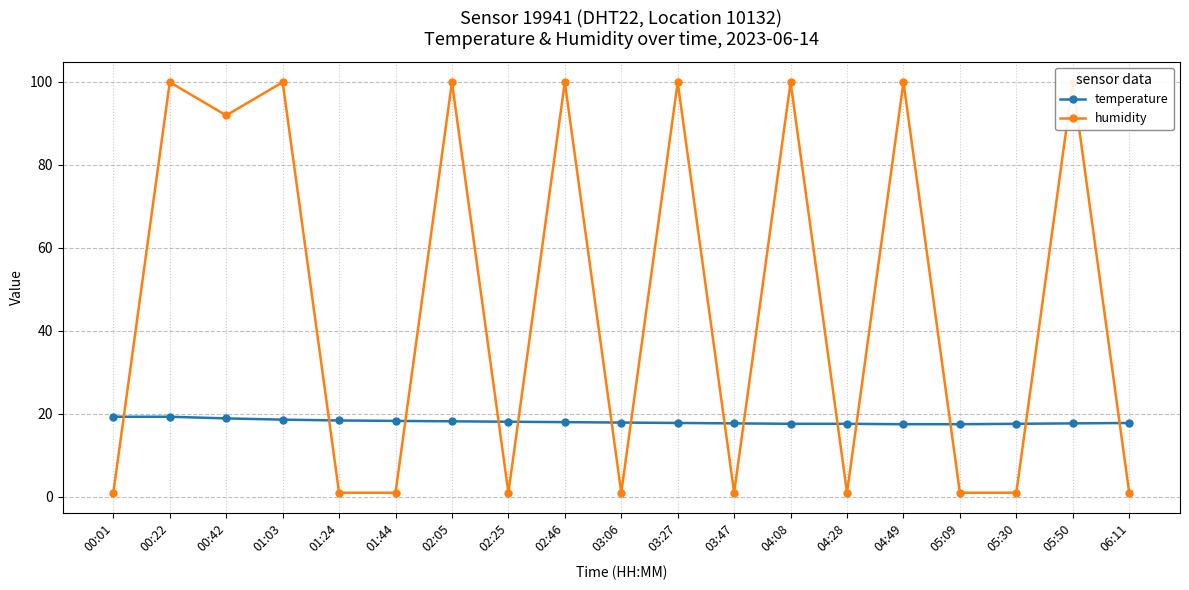

True or false: temperature has a value of 9.1 at 03:27.

False